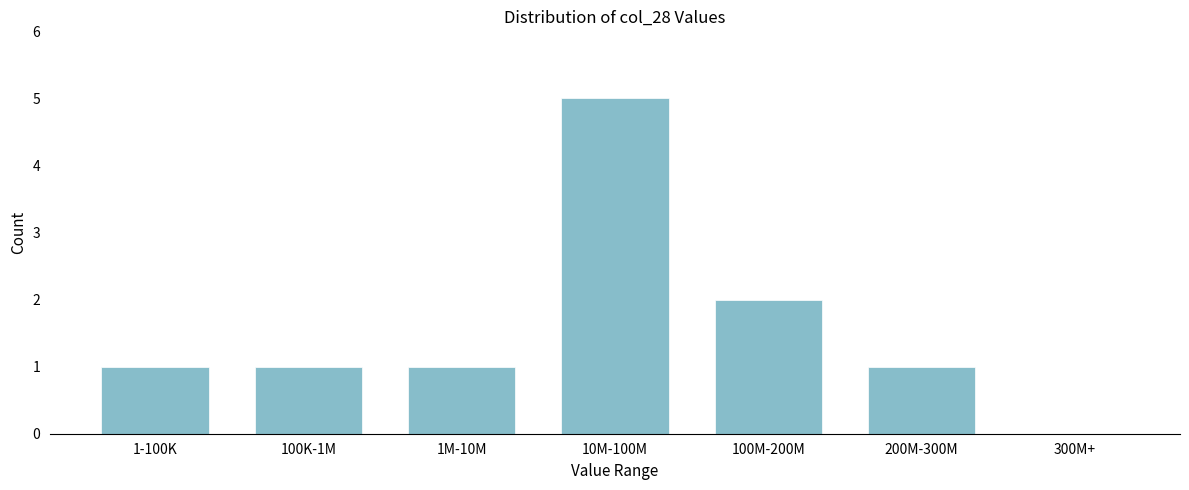

Reading right to left, what are all the values shown in this chart?

300M+=0	200M-300M=1	100M-200M=2	10M-100M=5	1M-10M=1	100K-1M=1	1-100K=1